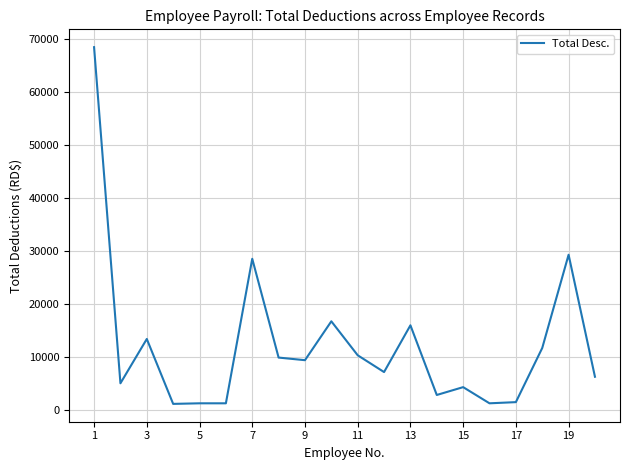

What is the difference between the maximum and minimum values?

67374.0